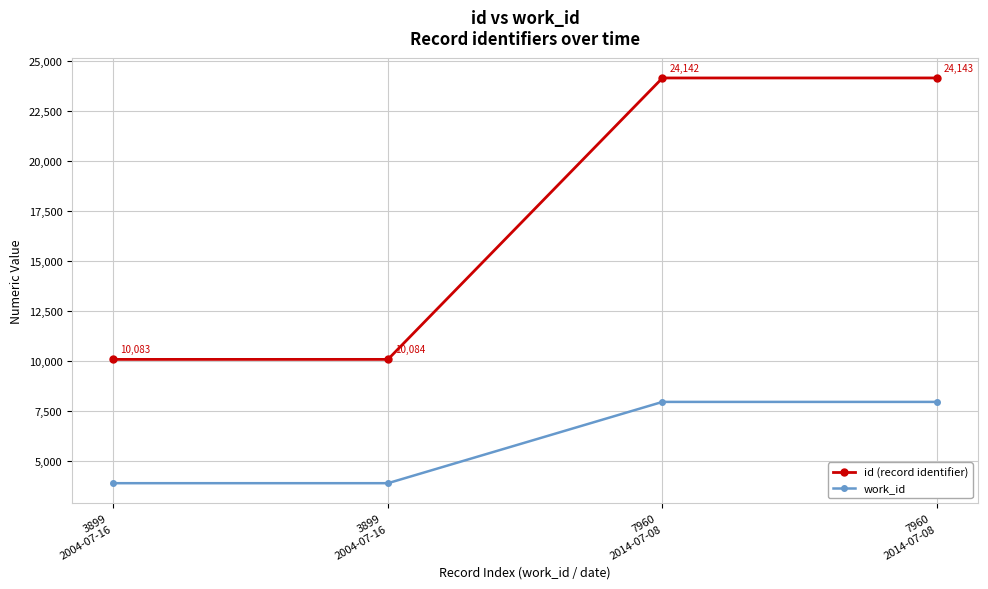

Count the number of data series in this chart.

2